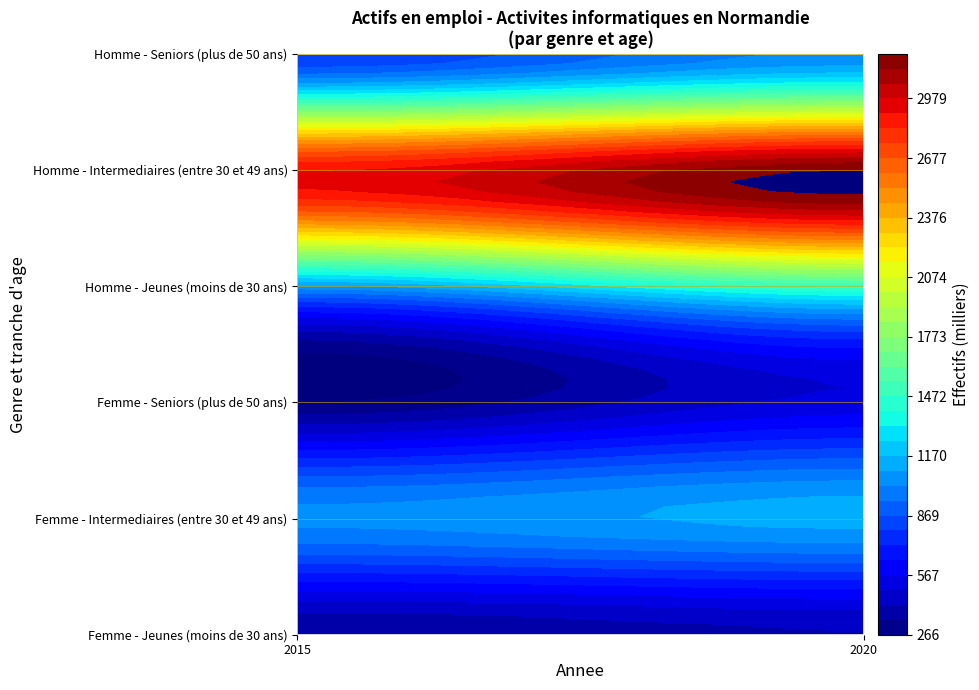

Is it true that Homme - Intermediaires (entre 30 et 49 ans) equals 3204.8 at 2020?

True